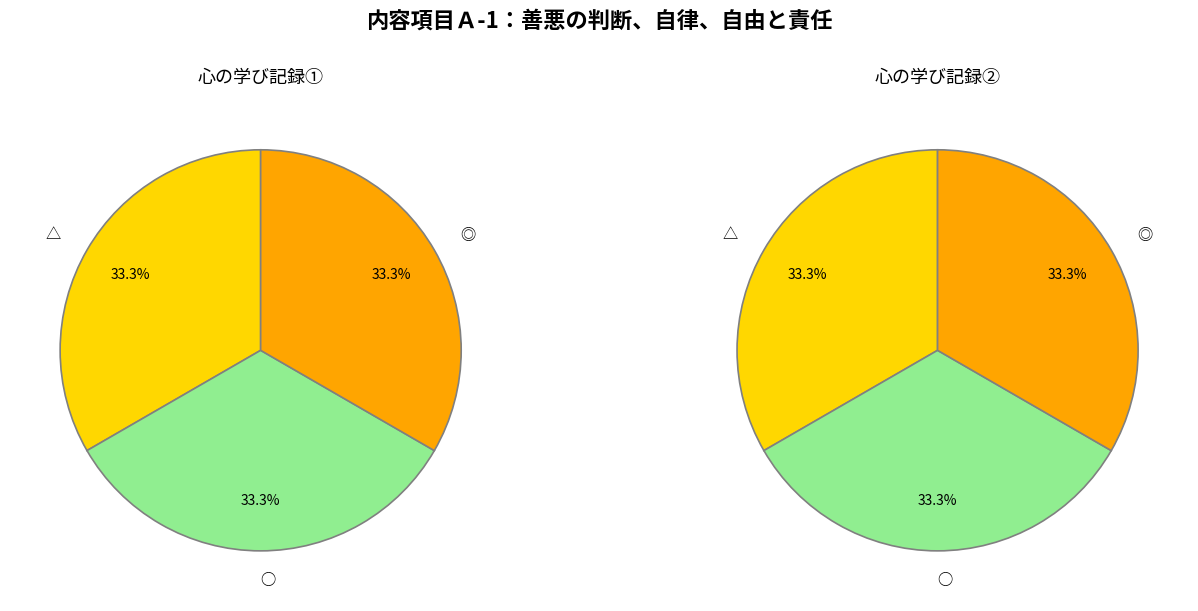

What is the smallest slice in the pie chart?

△